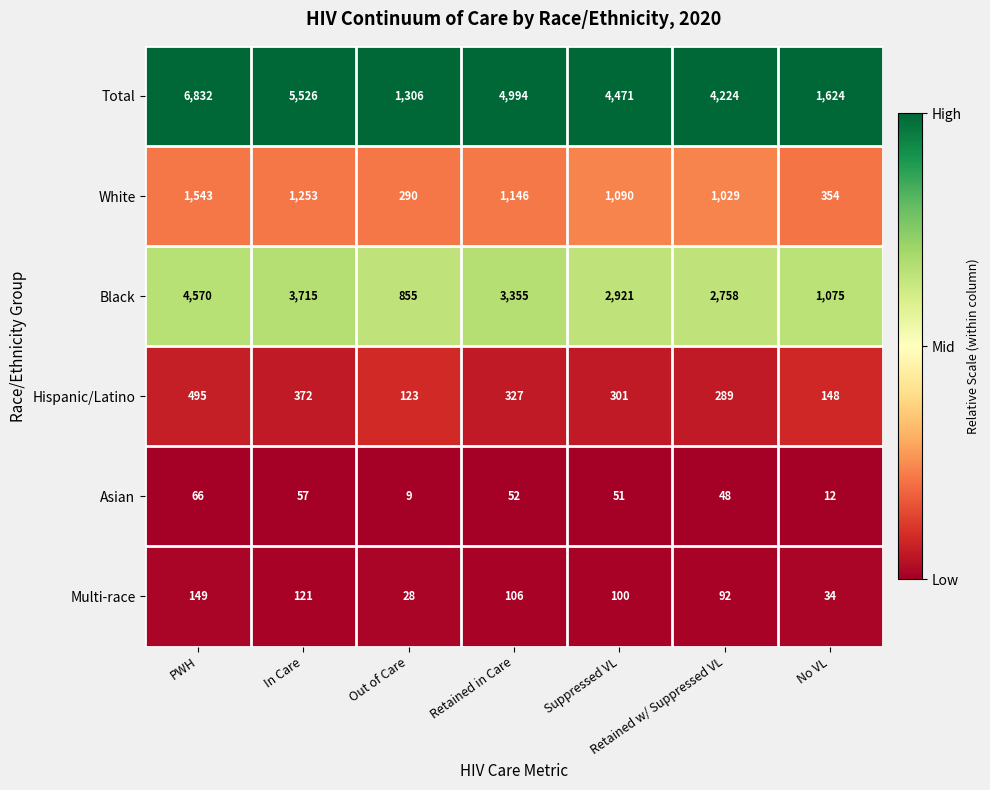

What is the difference between the highest and lowest values at Retained in Care?

4942